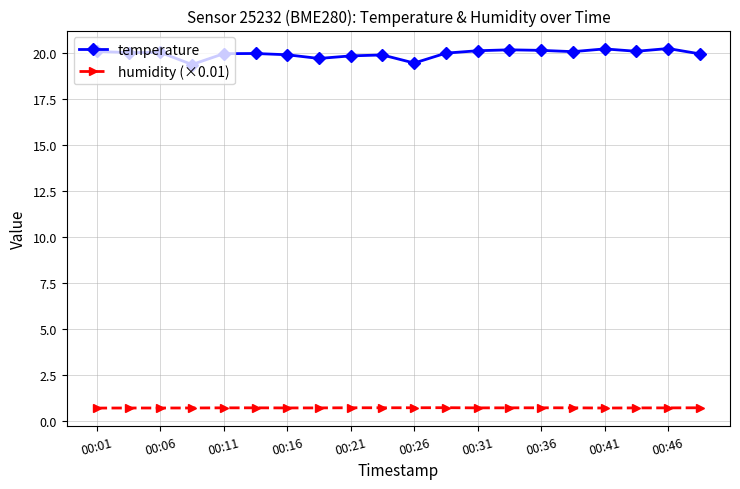

At how many categories does at least one series exceed 3?

20